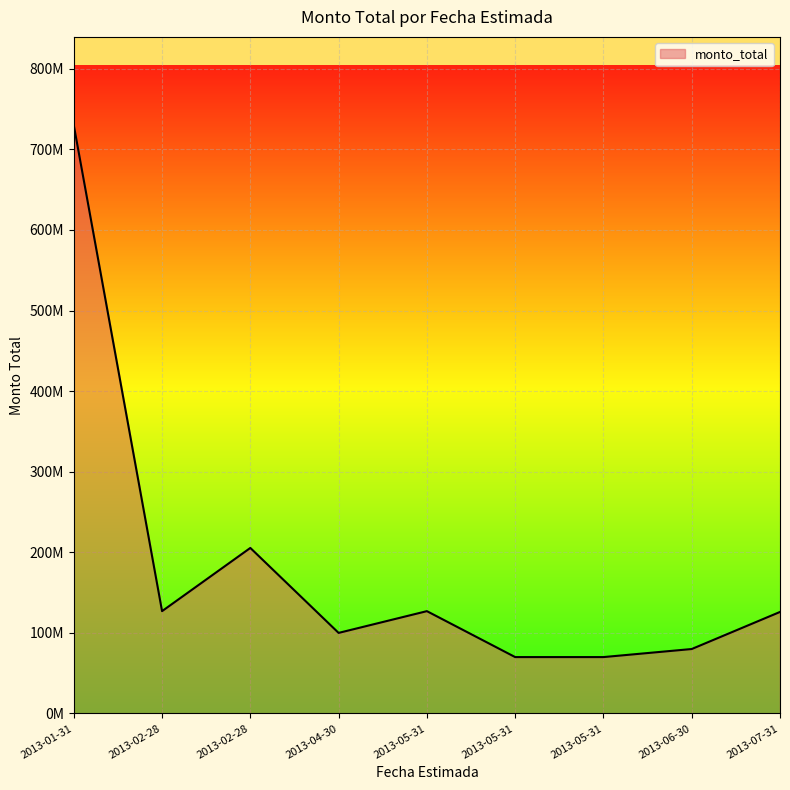

What is the value of the 4th point from the left?

100000000